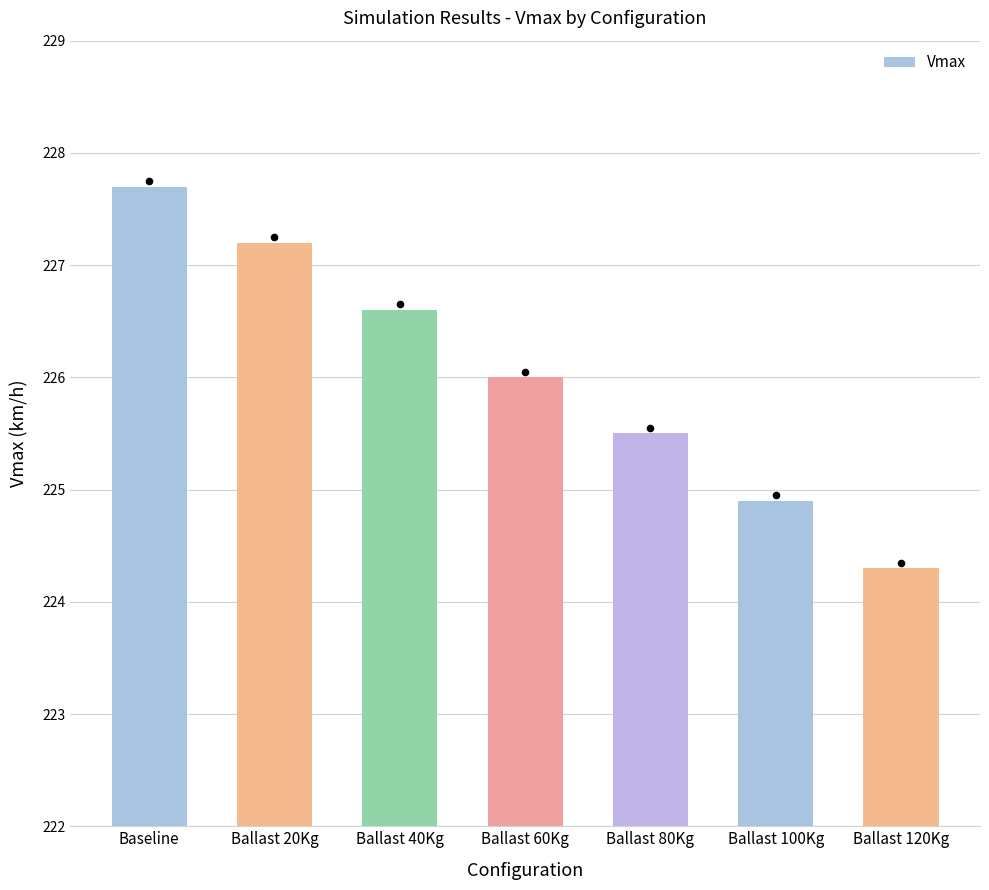

What is the change in value from Ballast 20Kg to Ballast 40Kg?

-0.6